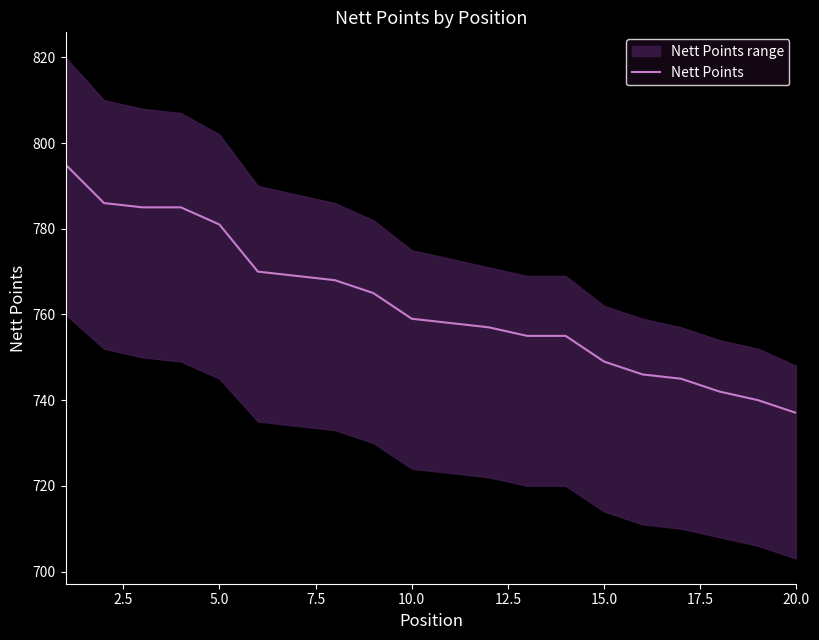

At which label does Nett Points reach its minimum?

20.0